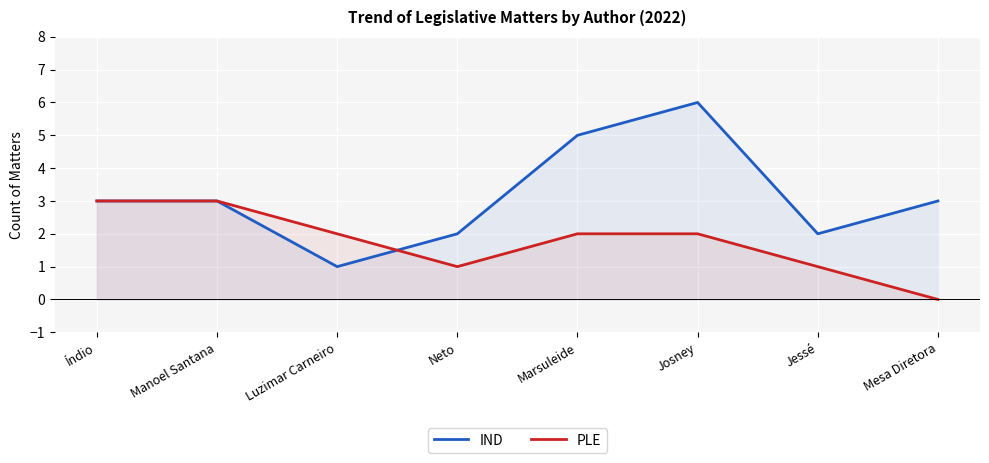

Which label corresponds to the largest value in the chart?

Josney